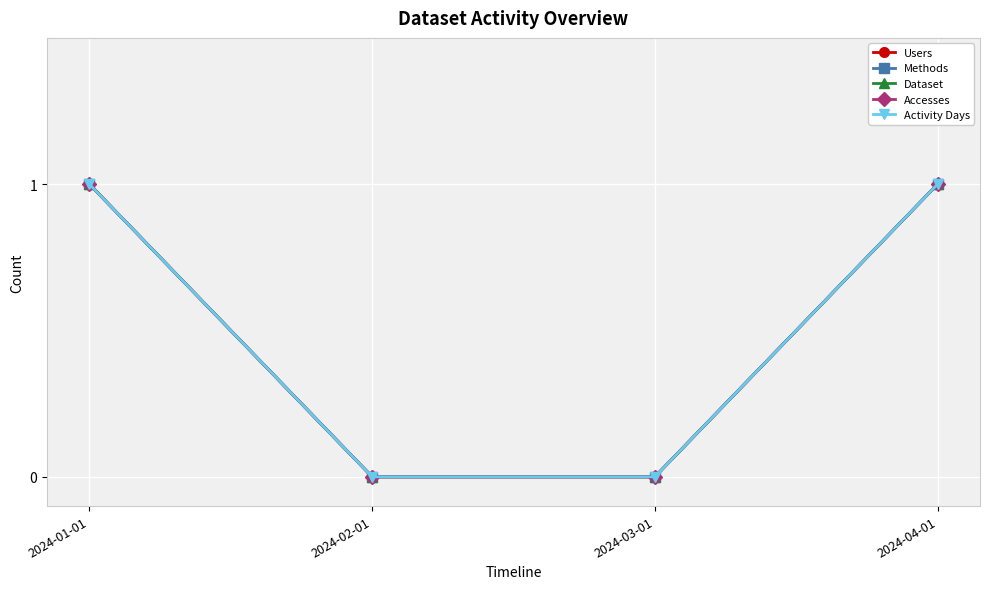

What is the difference between the maximum and minimum values in the Dataset series?

1